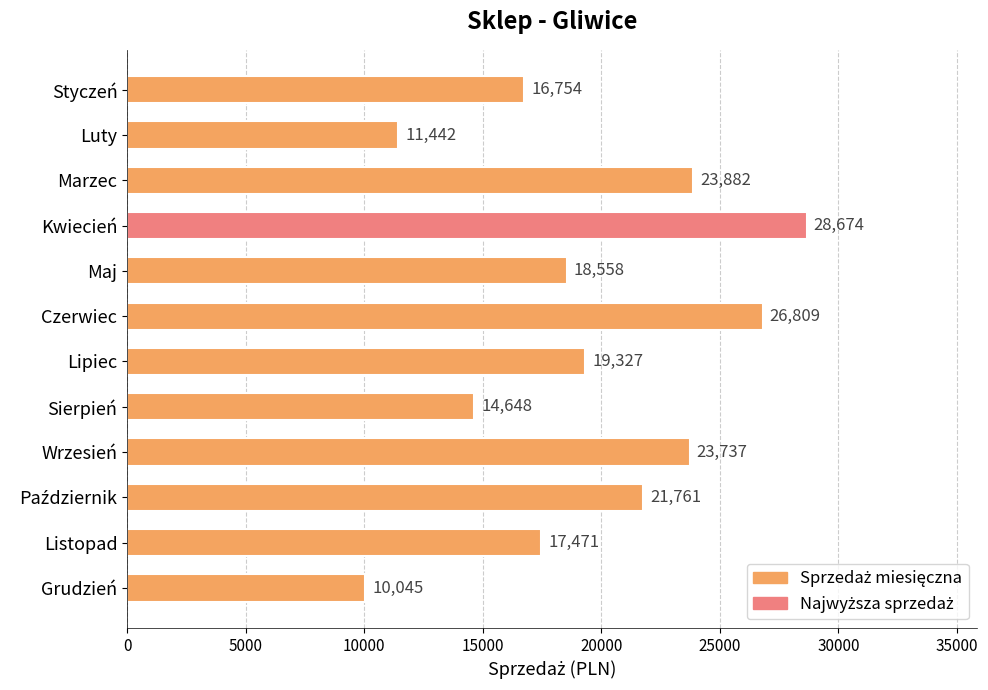

What position from the top is Styczeń?

1